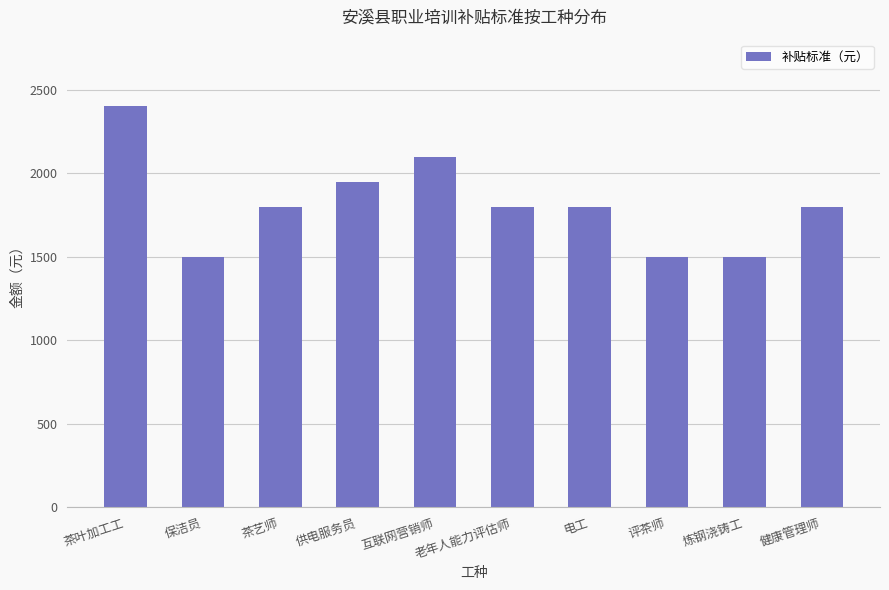

What is the change in value from 保洁员 to 电工?

+300